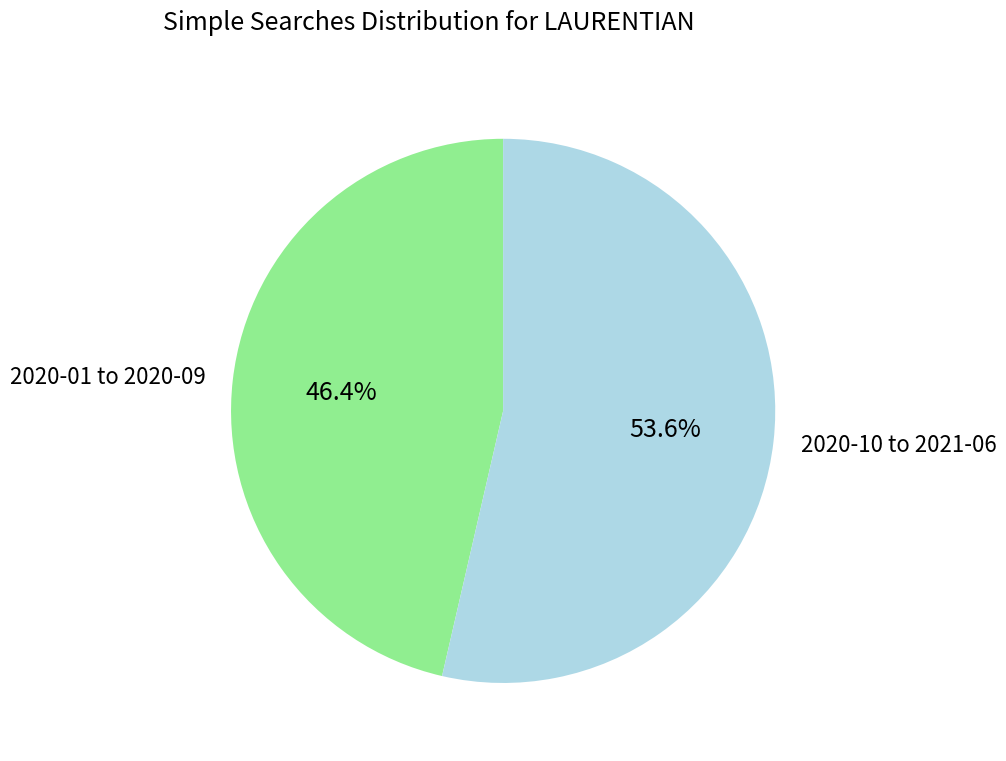

Rank the categories by value from lowest to highest.

2020-01 to 2020-09, 2020-10 to 2021-06